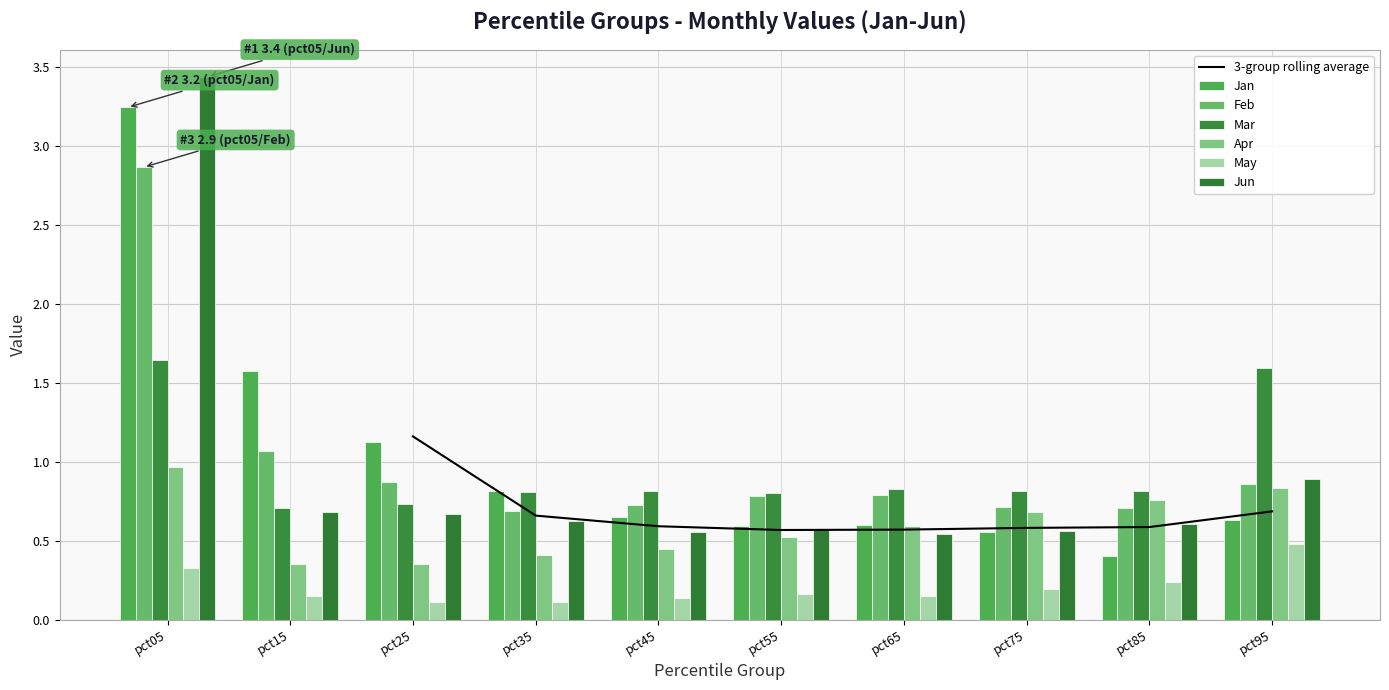

Reading left to right, what are all the values shown in this chart?

Jan: pct05=3.2	pct15=1.6	pct25=1.1	pct35=0.8	pct45=0.7	pct55=0.6	pct65=0.6	pct75=0.6	pct85=0.4	pct95=0.6
Feb: pct05=2.9	pct15=1.1	pct25=0.9	pct35=0.7	pct45=0.7	pct55=0.8	pct65=0.8	pct75=0.7	pct85=0.7	pct95=0.9
Mar: pct05=1.6	pct15=0.7	pct25=0.7	pct35=0.8	pct45=0.8	pct55=0.8	pct65=0.8	pct75=0.8	pct85=0.8	pct95=1.6
Apr: pct05=1.0	pct15=0.4	pct25=0.4	pct35=0.4	pct45=0.5	pct55=0.5	pct65=0.6	pct75=0.7	pct85=0.8	pct95=0.8
May: pct05=0.3	pct15=0.2	pct25=0.1	pct35=0.1	pct45=0.1	pct55=0.2	pct65=0.2	pct75=0.2	pct85=0.2	pct95=0.5
Jun: pct05=3.4	pct15=0.7	pct25=0.7	pct35=0.6	pct45=0.6	pct55=0.6	pct65=0.5	pct75=0.6	pct85=0.6	pct95=0.9